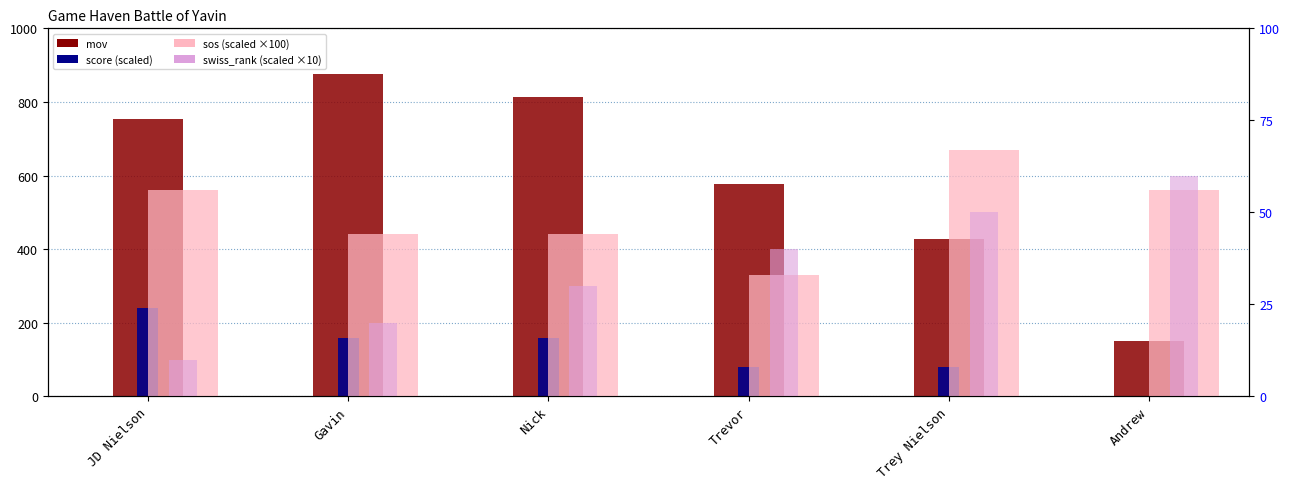

What is the total value across all series at JD Nielson?

1060.0